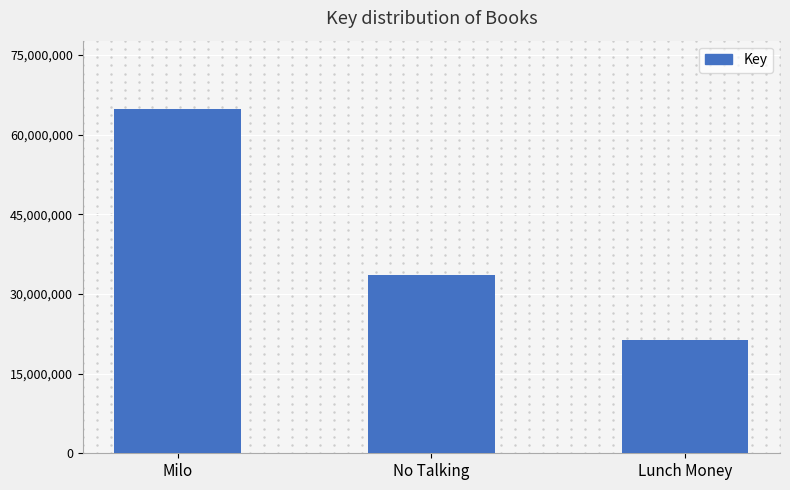

How many bars are there in total?

3